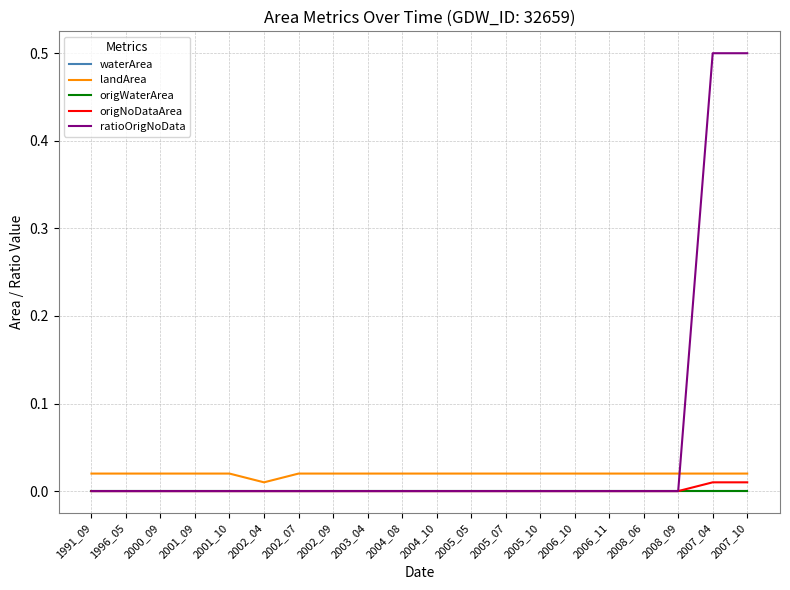

Which series has the largest total across all categories?

ratioOrigNoData